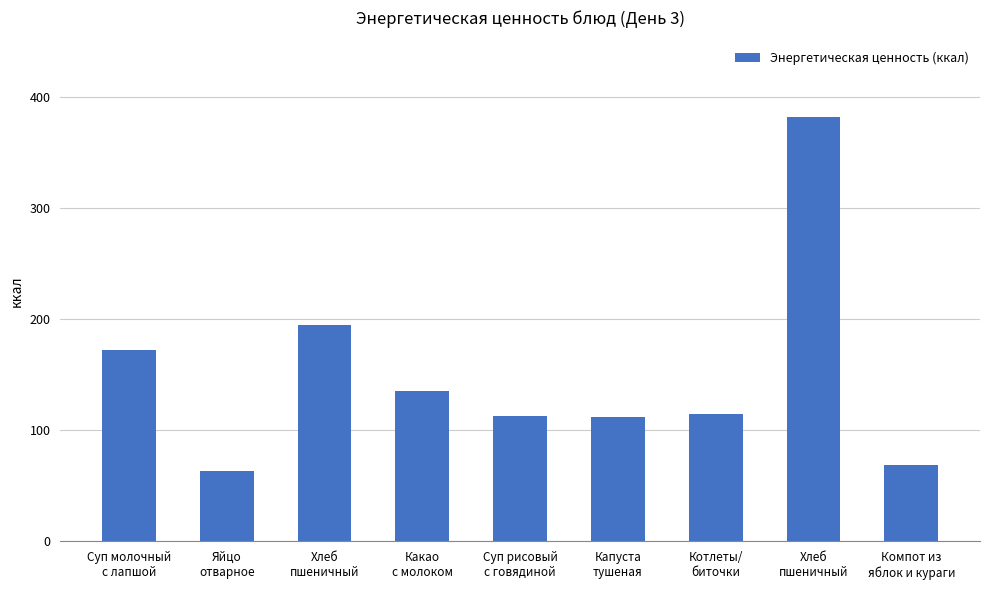

How many categories are shown in the chart?

9